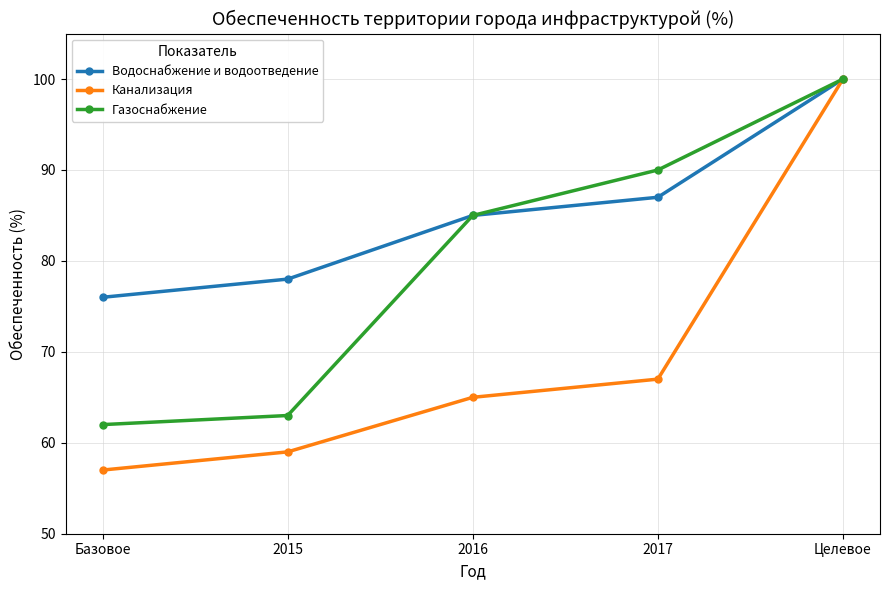

What are all the series names shown in the legend?

Водоснабжение и водоотведение, Канализация, Газоснабжение